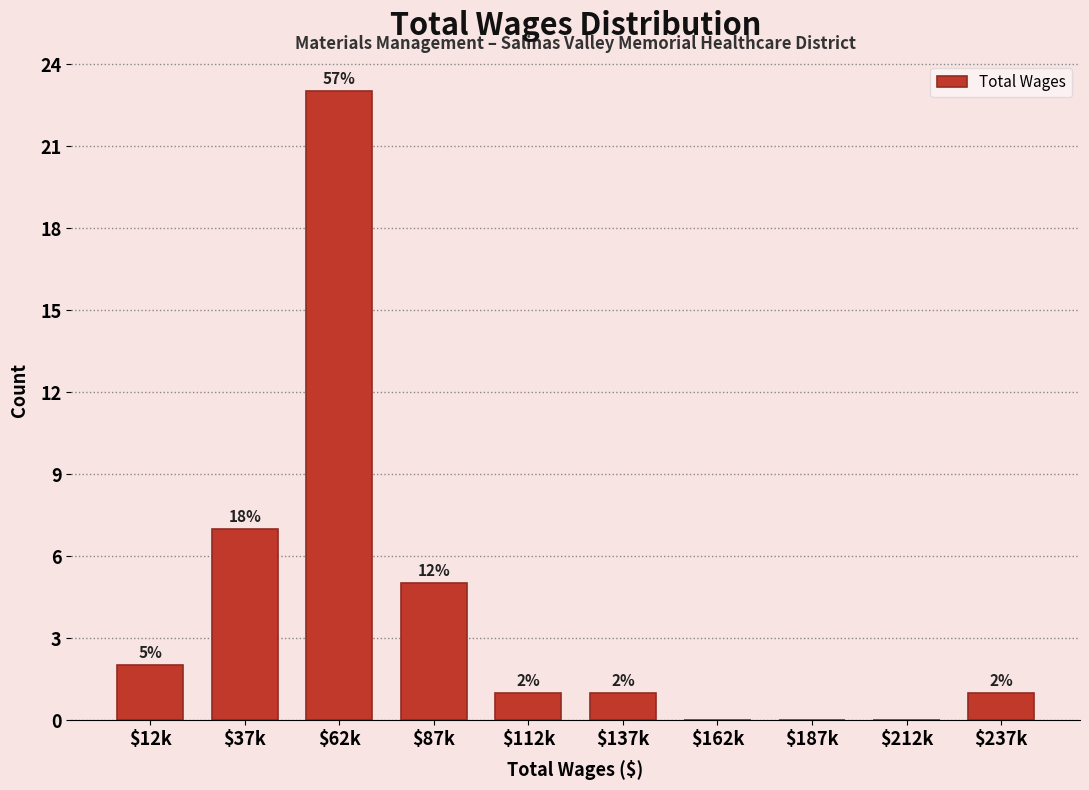

What is the sum of all values?

40